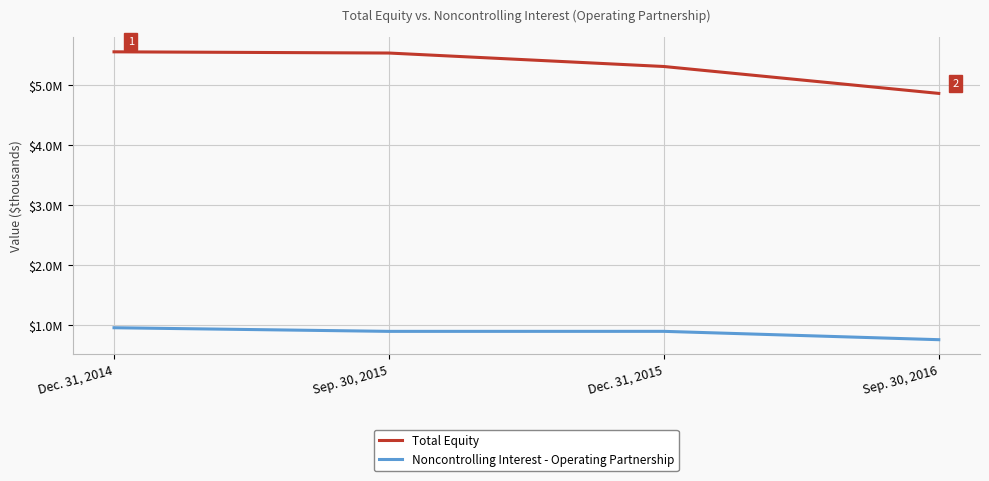

True or false: Total Equity and Noncontrolling Interest - Operating Partnership intersect in this chart.

False